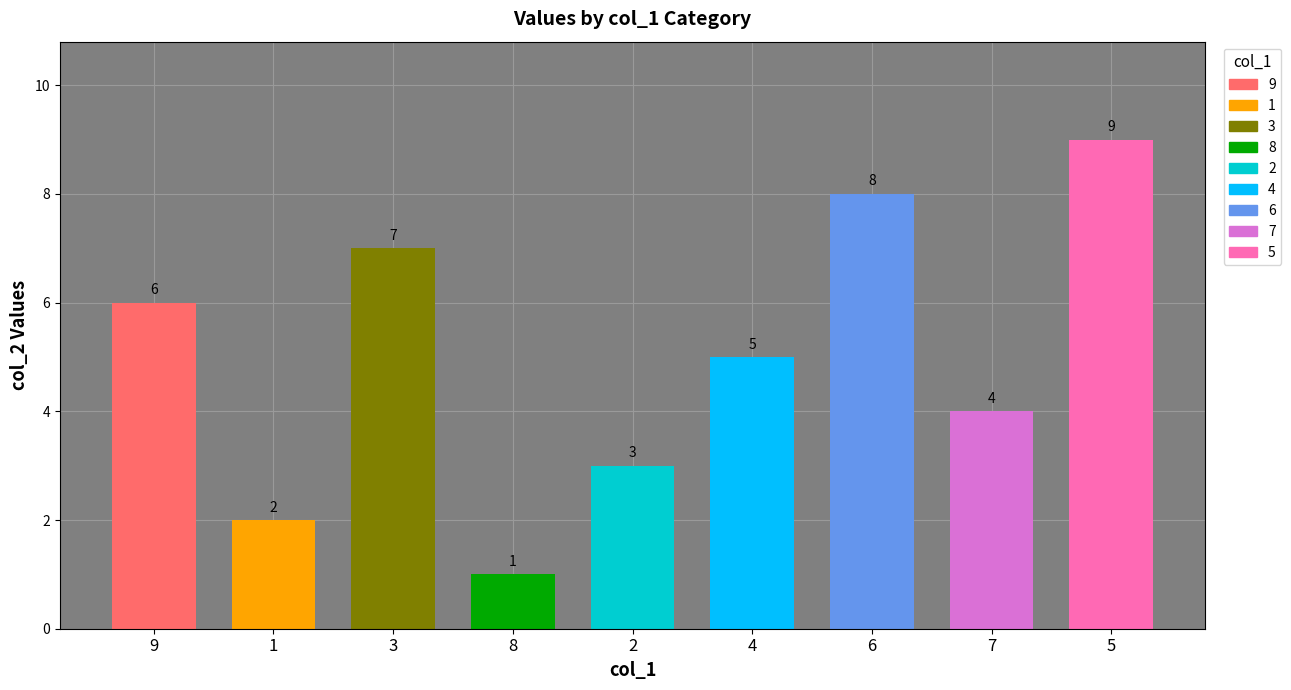

What is the highest value of the col_1 series?

9